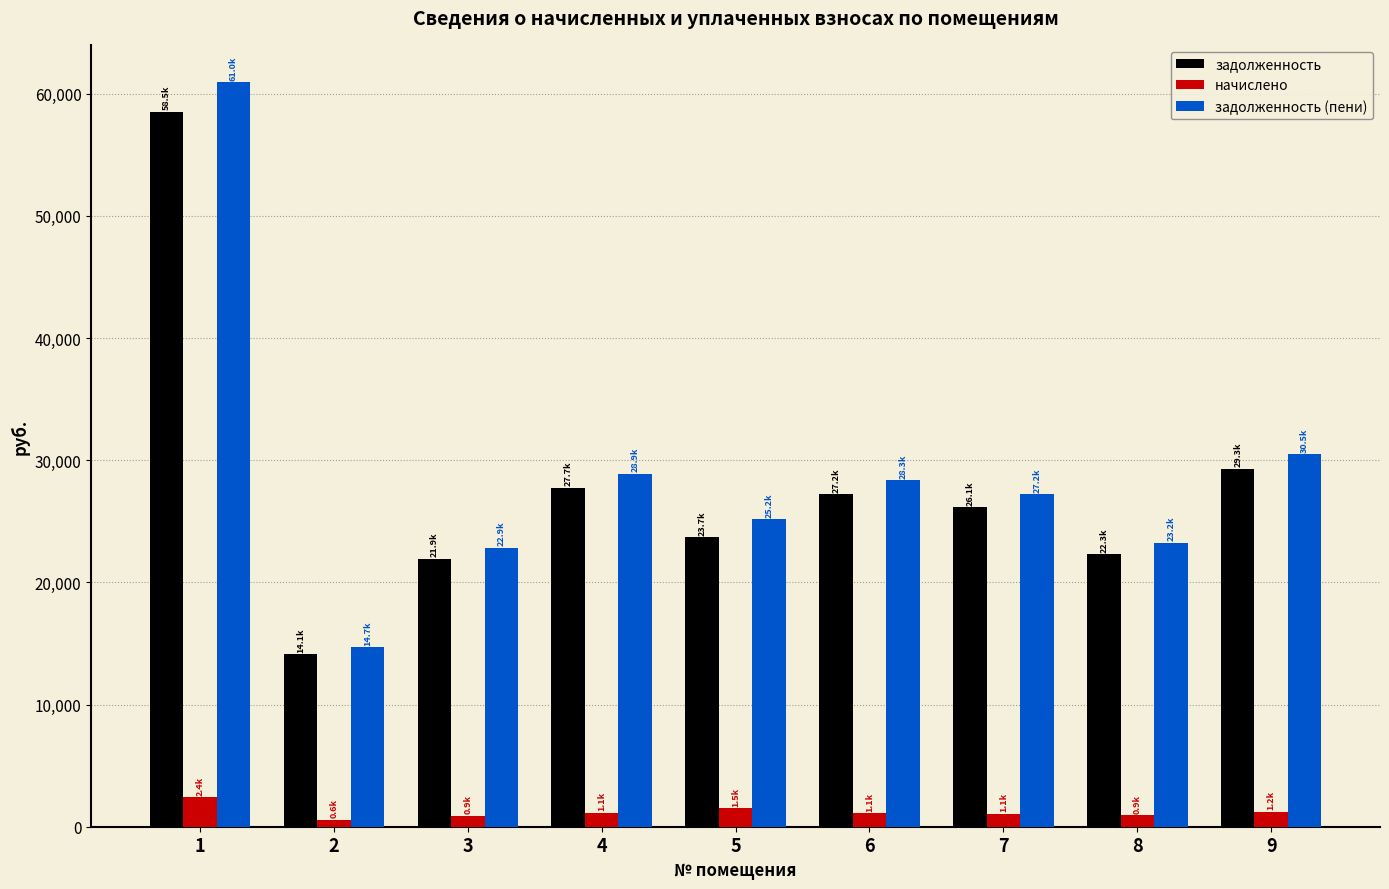

What is the difference between the задолженность (пени) values at 9 and 7?

3285.3